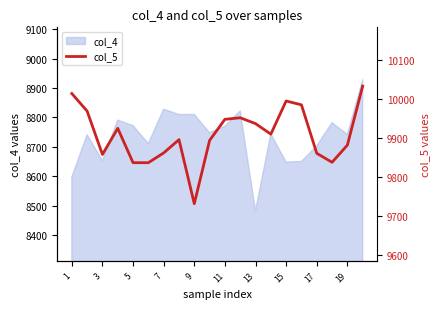

What is the minimum value for col_4?

8482